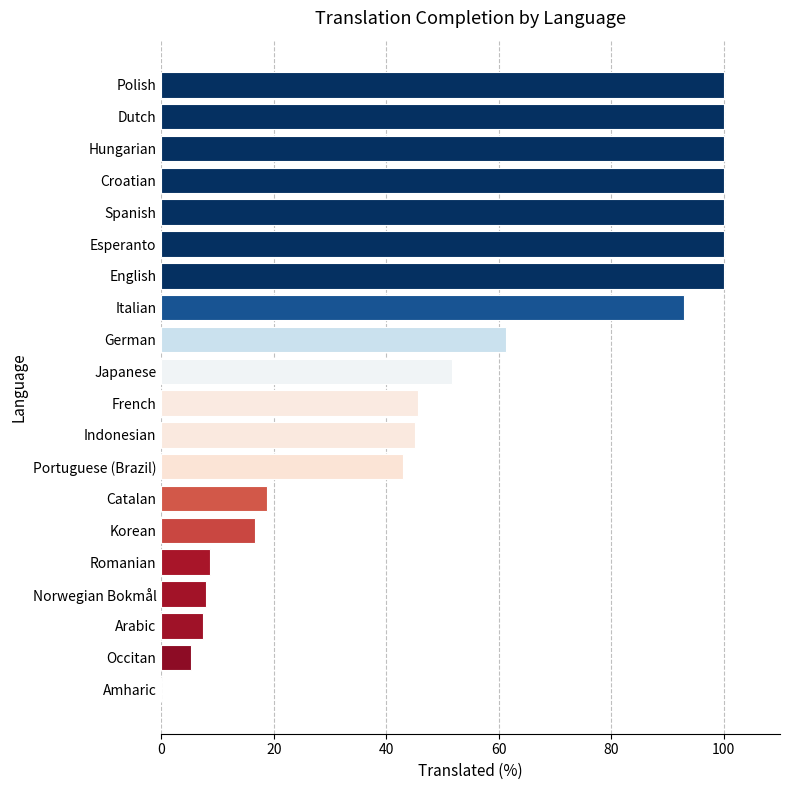

How many values are above zero?

19